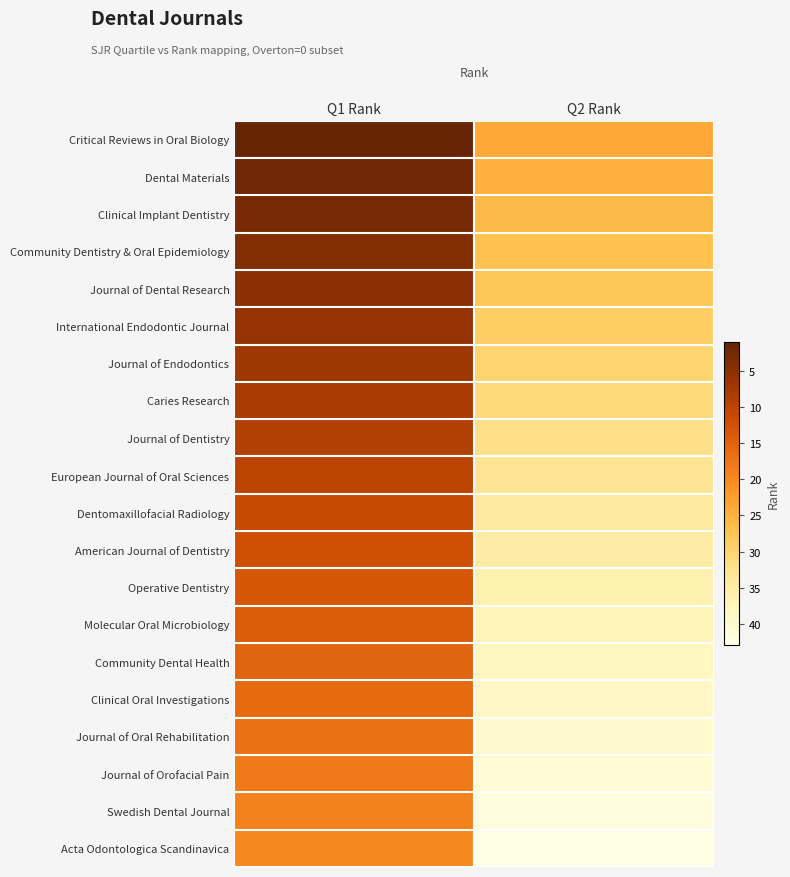

What is the total value across all series at Q1 Rank?

210